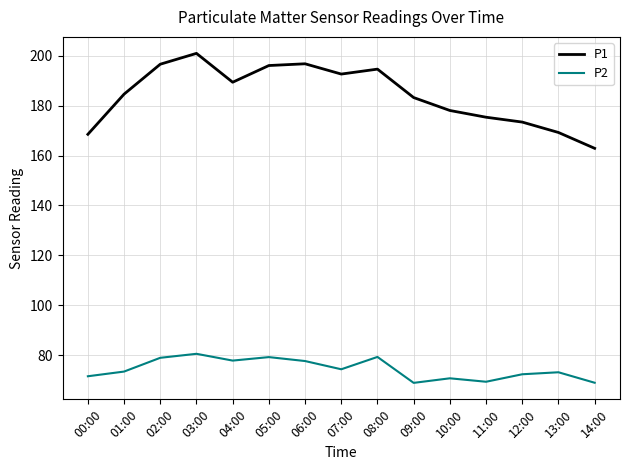

What position from the left is 01:00?

2